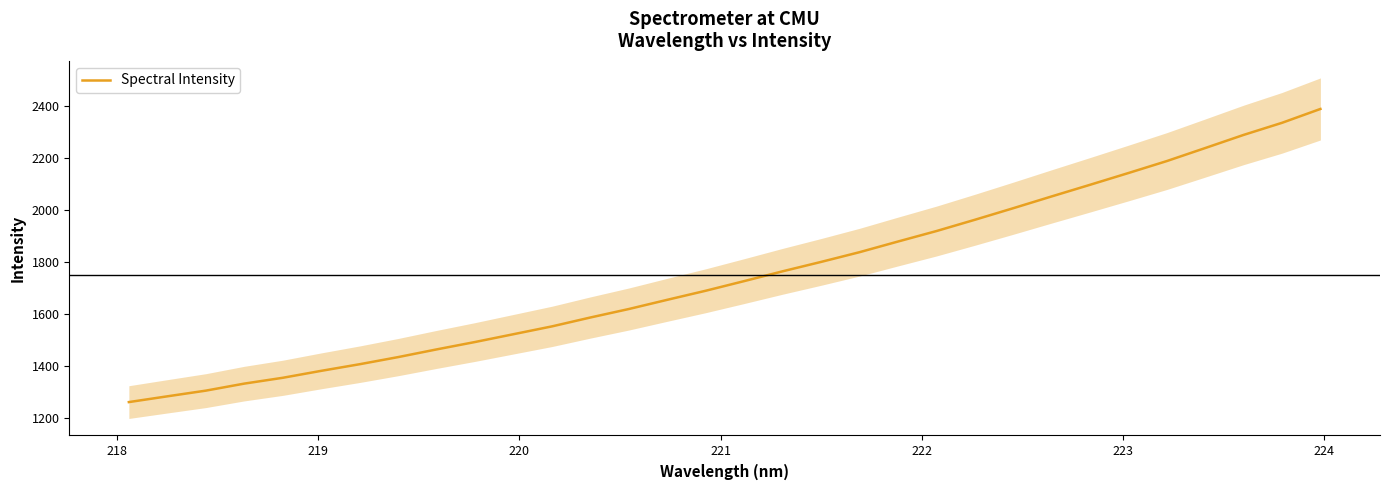

What is the maximum value for Spectral Intensity?

2389.6